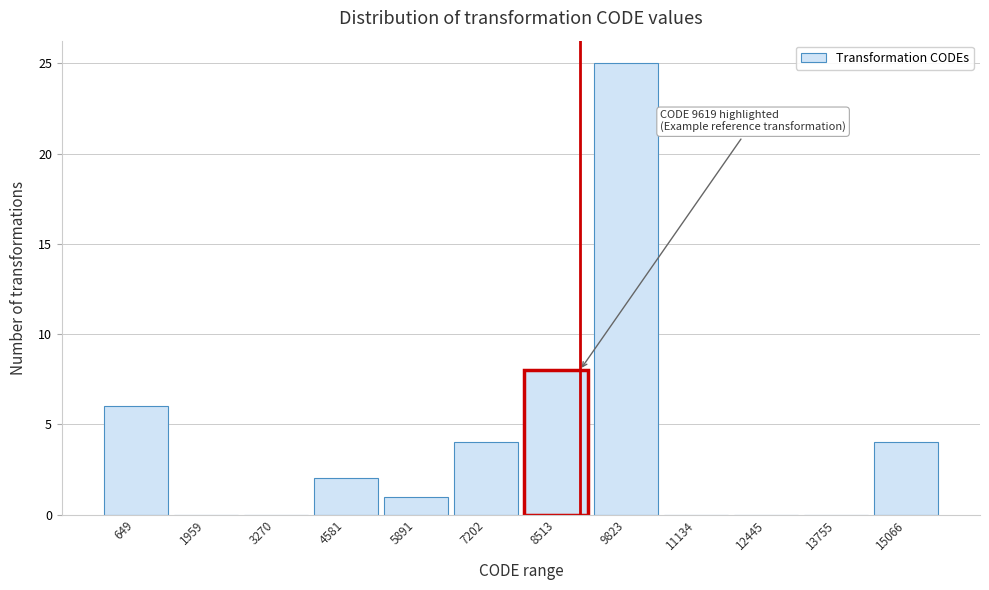

Reading left to right, extract all data points from this chart.

649=6	1959=0	3270=0	4581=2	5891=1	7202=4	8513=8	9823=25	11134=0	12445=0	13755=0	15066=4